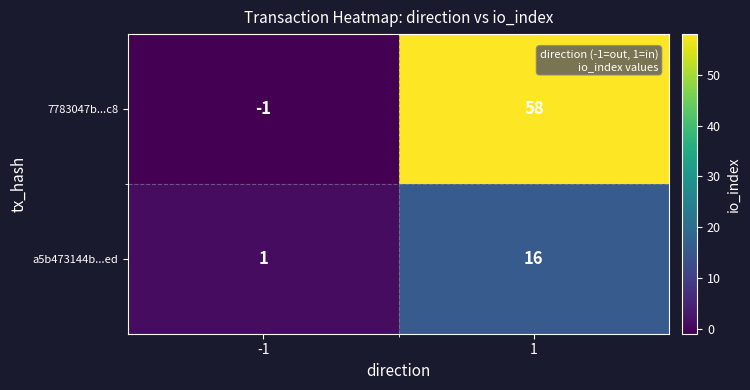

What is the difference between the highest and lowest values at 1?

42